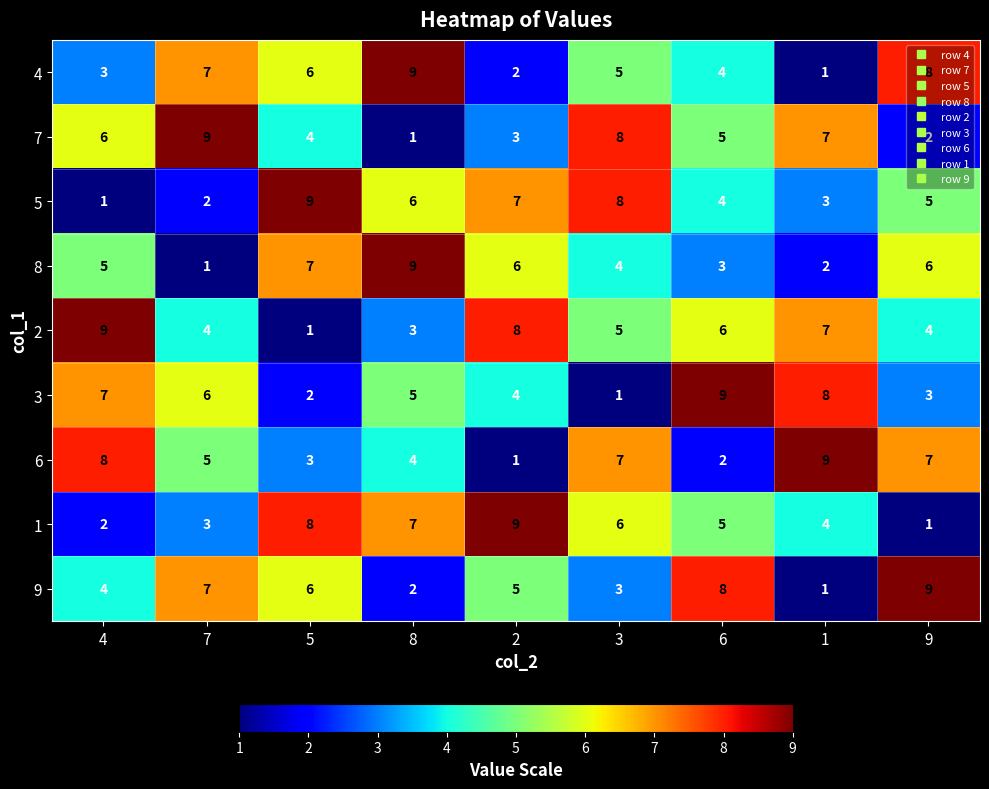

What is the sum of the 1 values at 7 and 1?

7